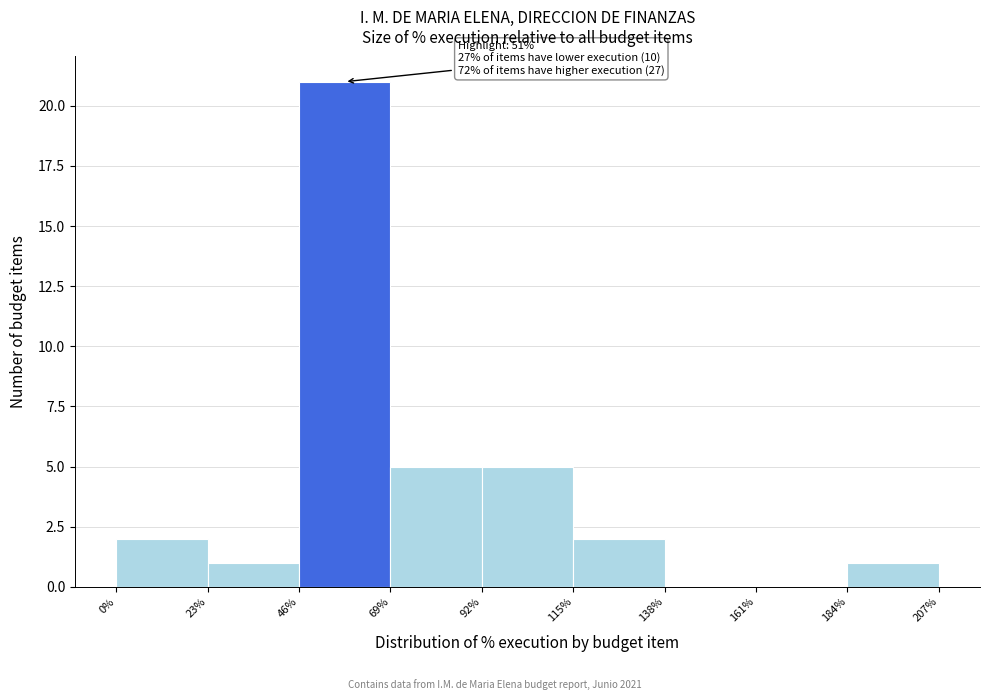

Which range on the x-axis has the tallest bar?

46% to 69%